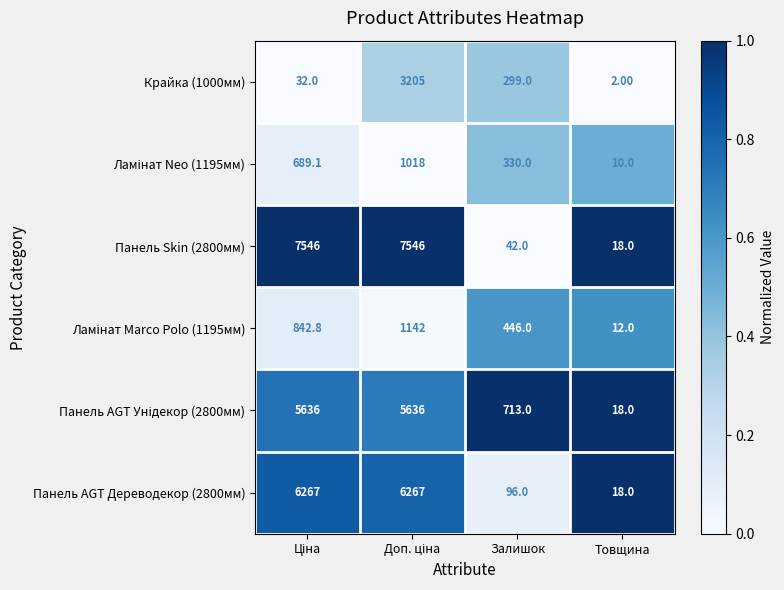

At which label does Панель Skin (2800мм) reach its minimum?

Товщина